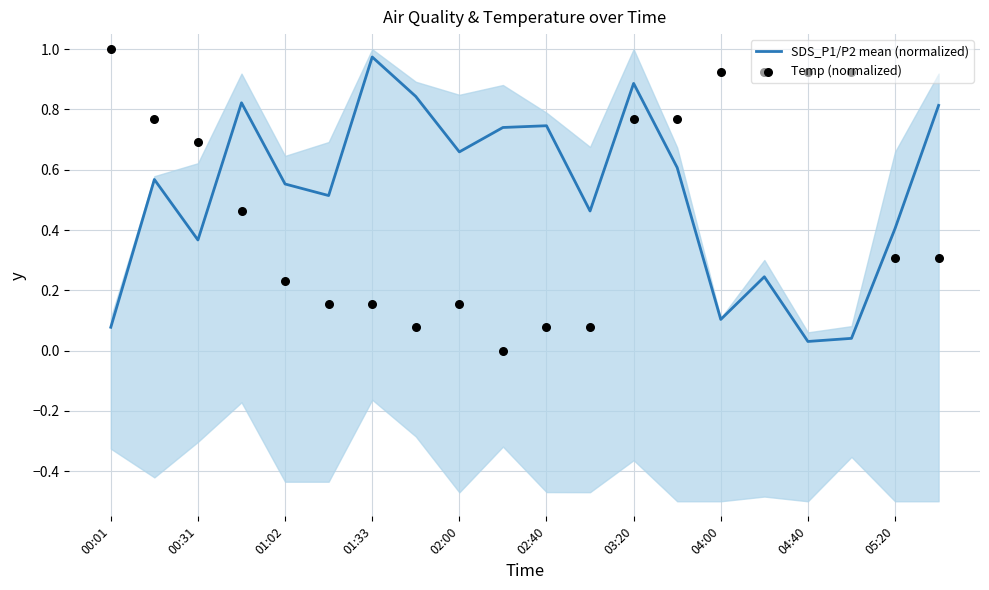

Which category has the highest value in the SDS_P1/P2 mean (normalized) series?

01:33